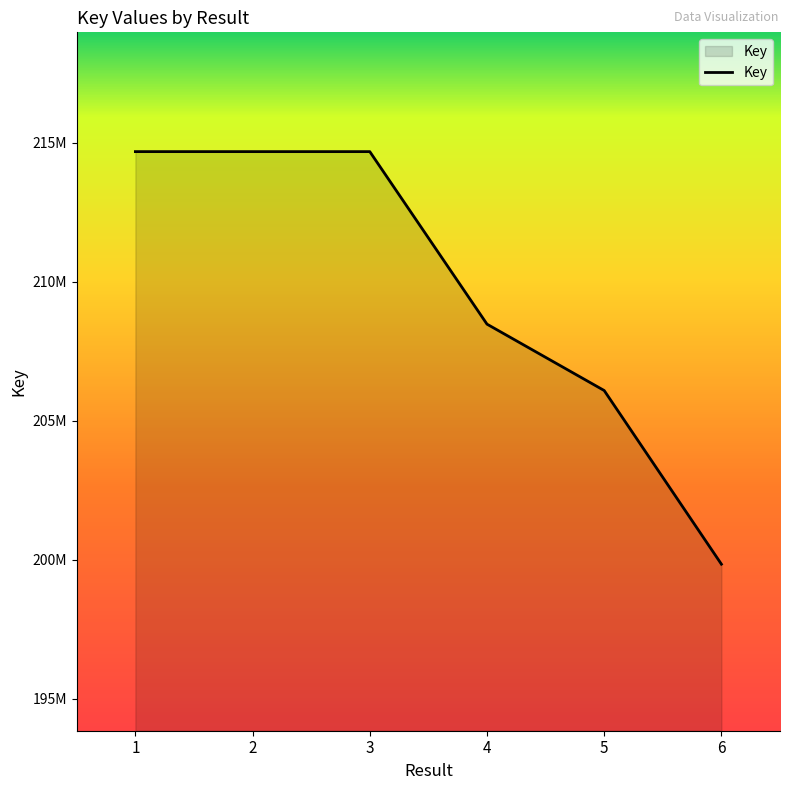

Is it true that the value at 2 is 214688234?

True